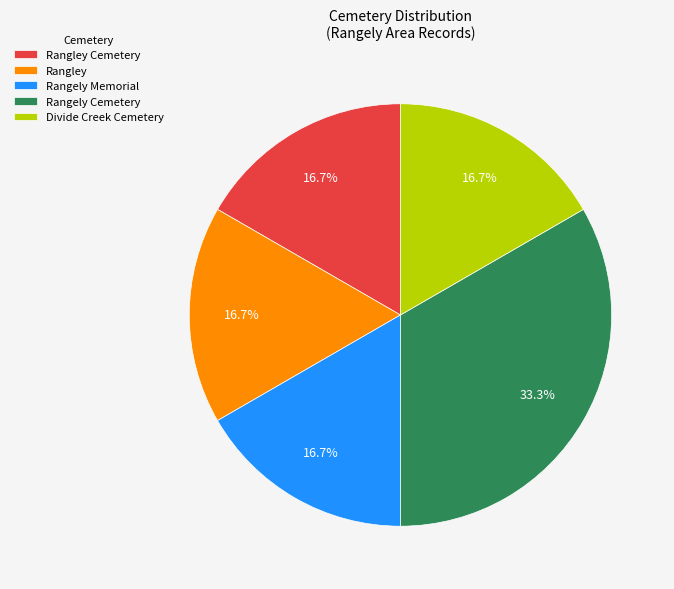

To the nearest percent, what is the average slice percentage?

20%